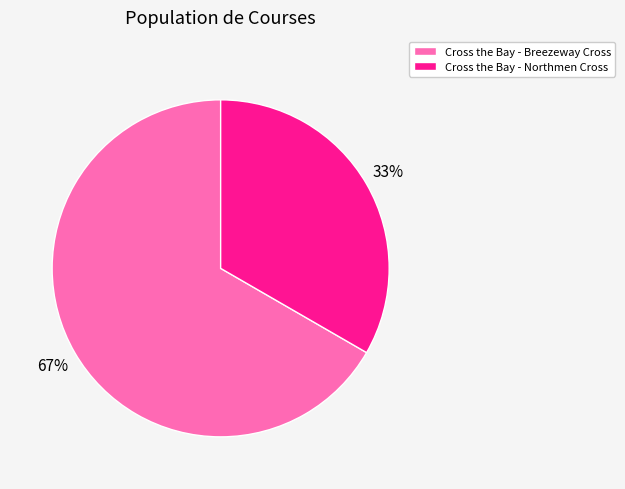

How many slices are in this pie chart?

2